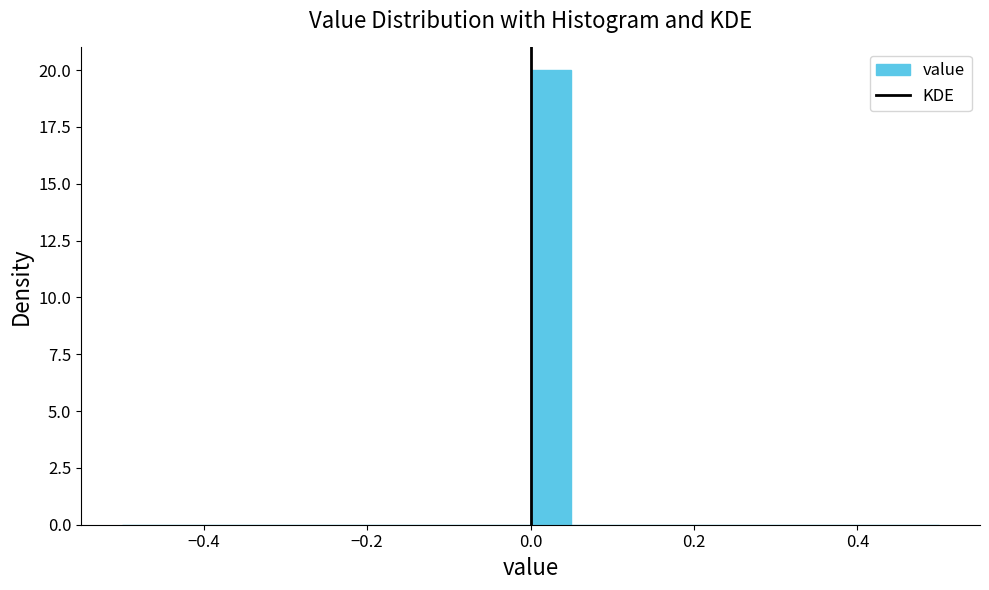

Read against the x-axis, roughly where is the centre of the tallest bar?

0.02